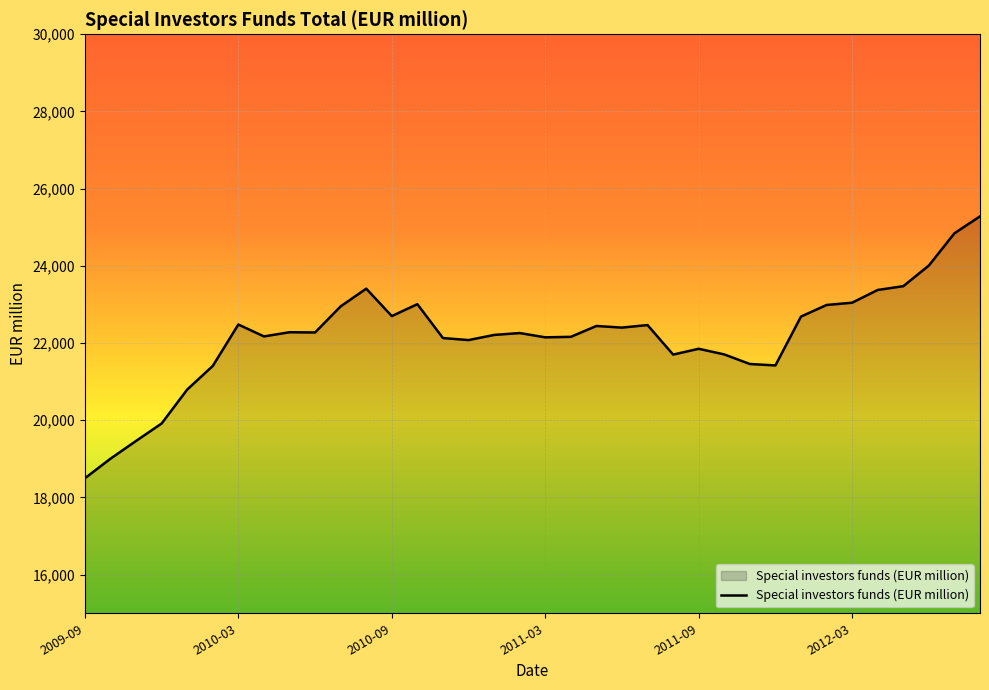

Does the chart have visible grid lines?

Yes